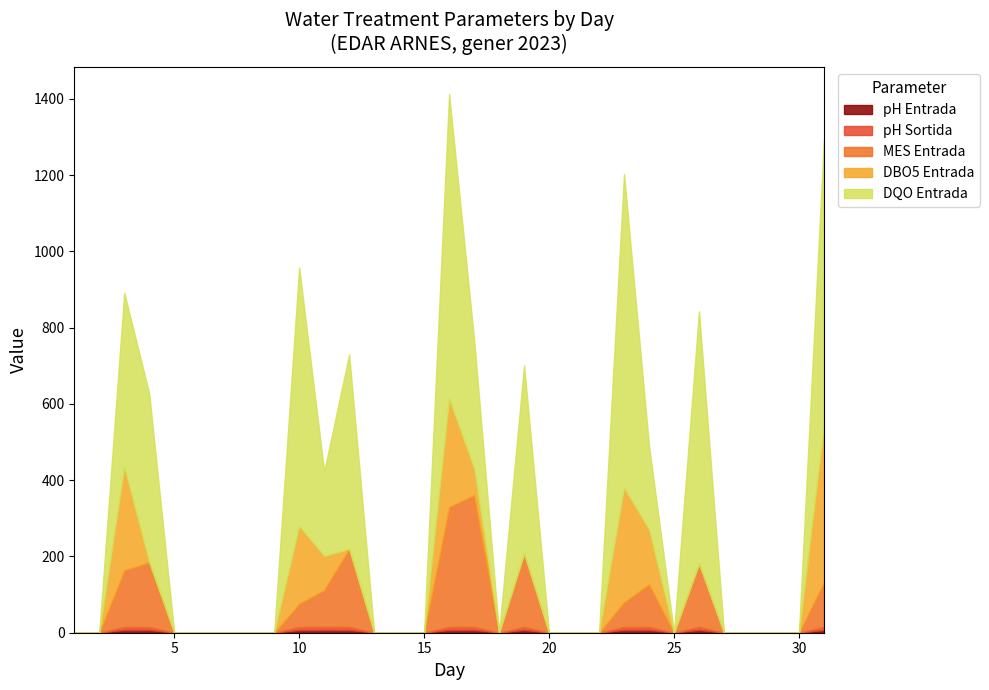

Does the chart display data point markers on the line(s)?

No